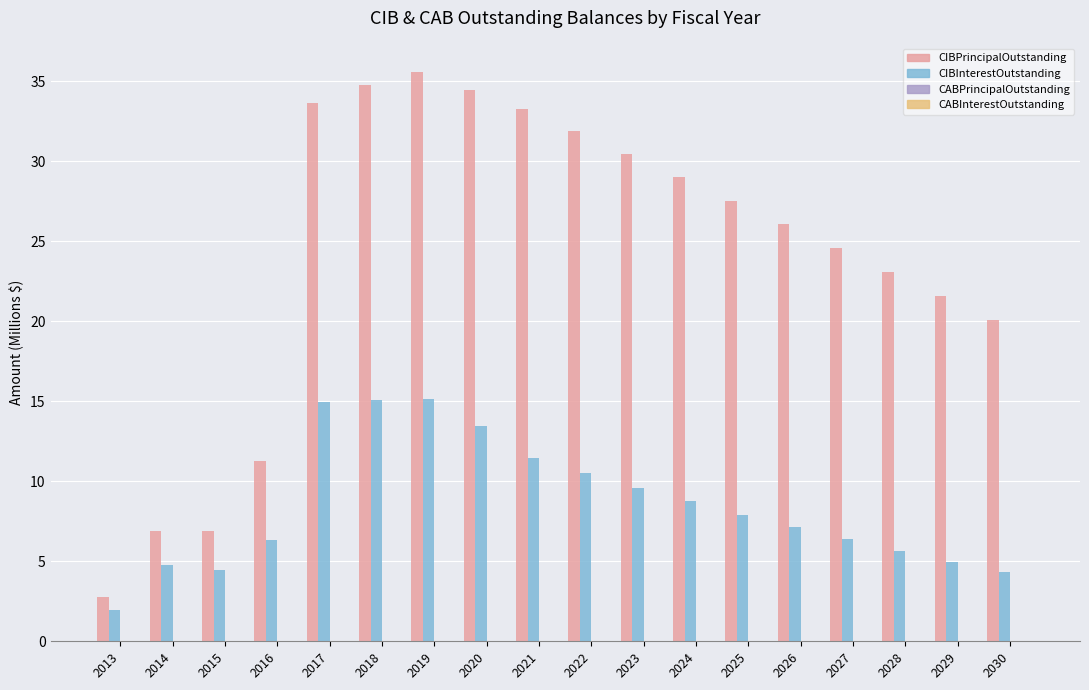

Count the number of data series in this chart.

2